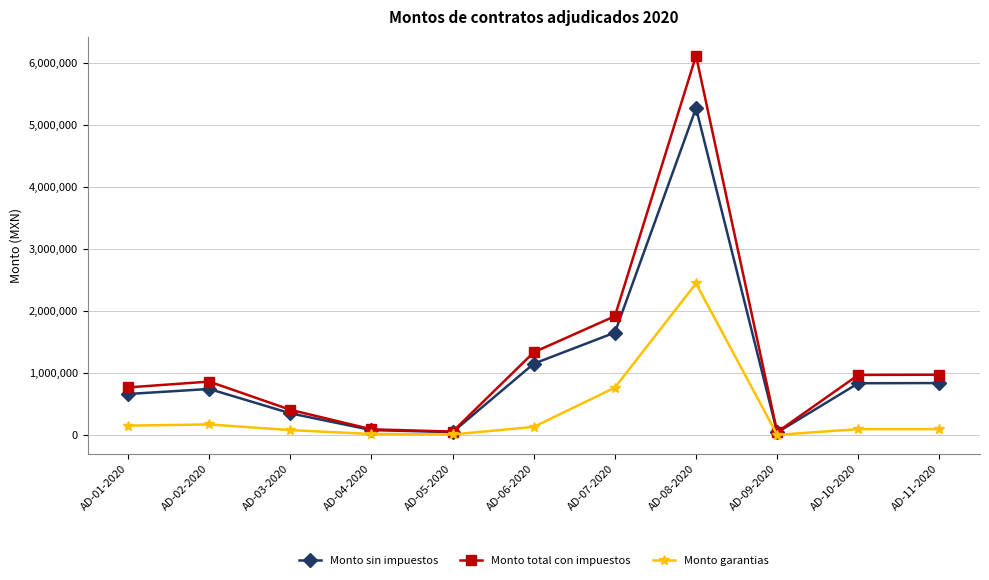

What is the label of the 5th point from the right?

AD-07-2020